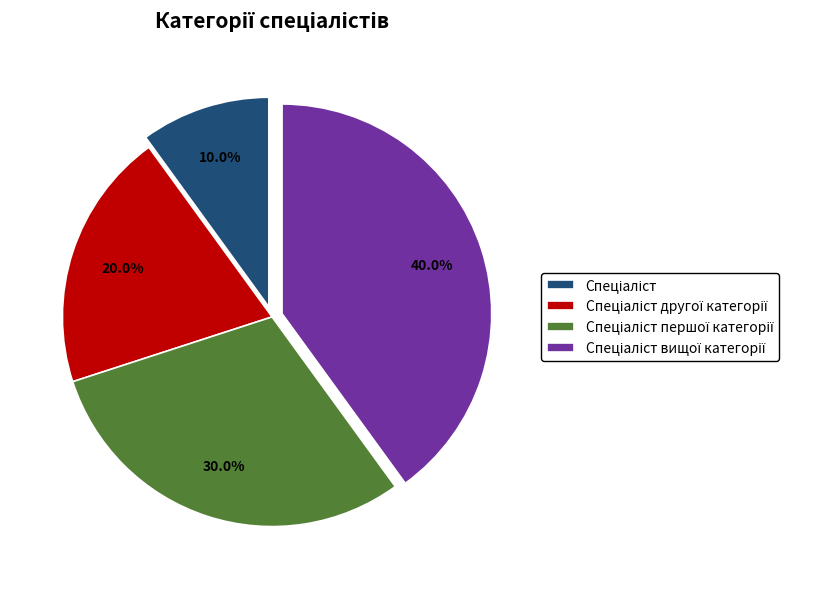

Does any single category account for the majority?

No